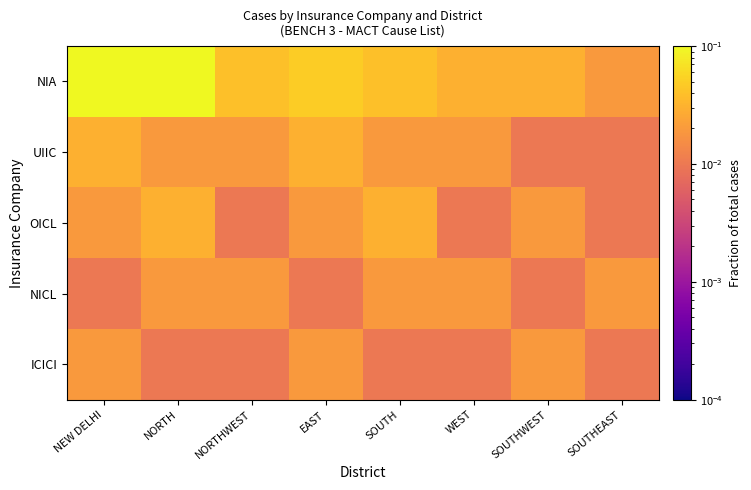

Which label corresponds to the smallest value in the chart?

SOUTHWEST